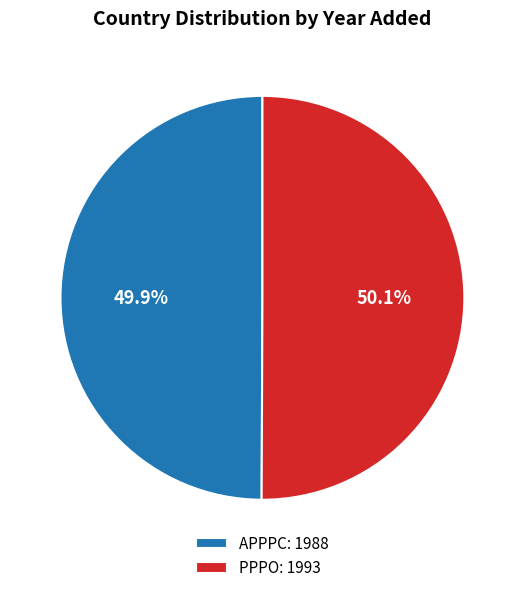

Is there any slice that represents more than half of the pie?

Yes